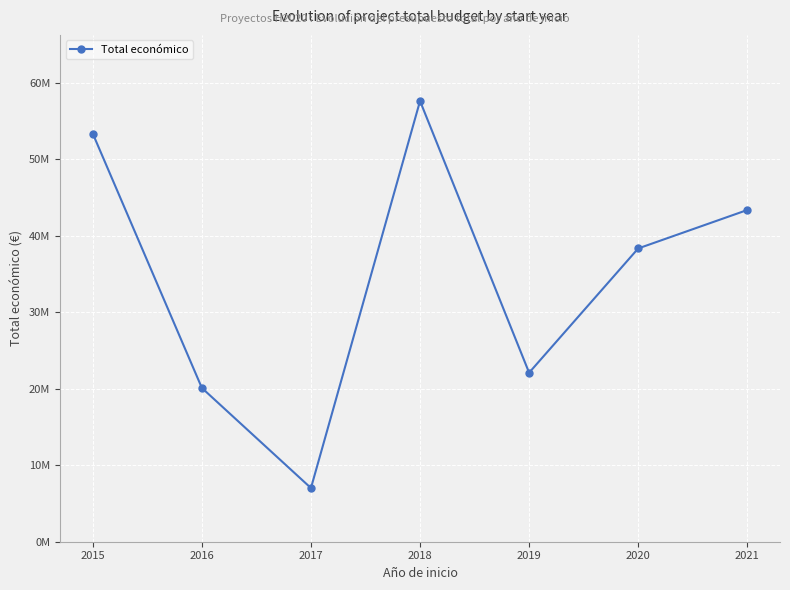

Is it true that the value at 2021 is 22764228?

False